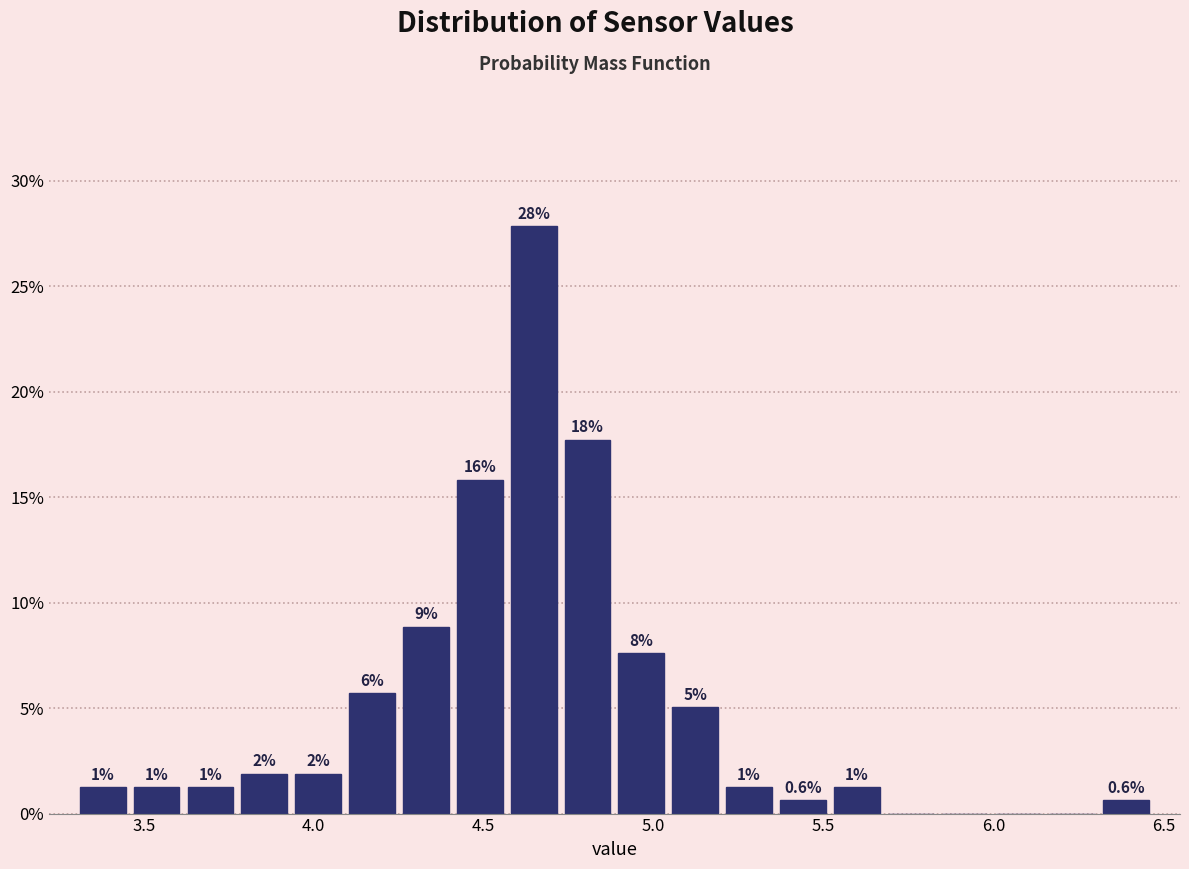

Read against the x-axis, roughly where is the centre of the tallest bar?

4.65